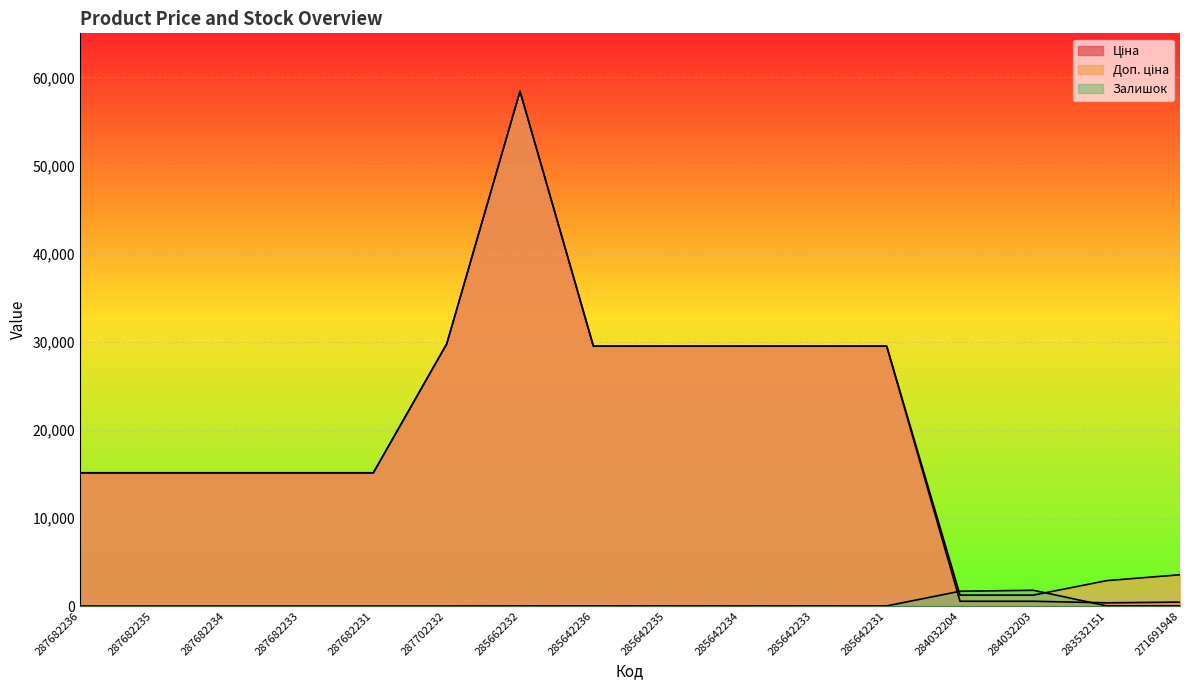

Which category has the lowest value across all series?

287682236